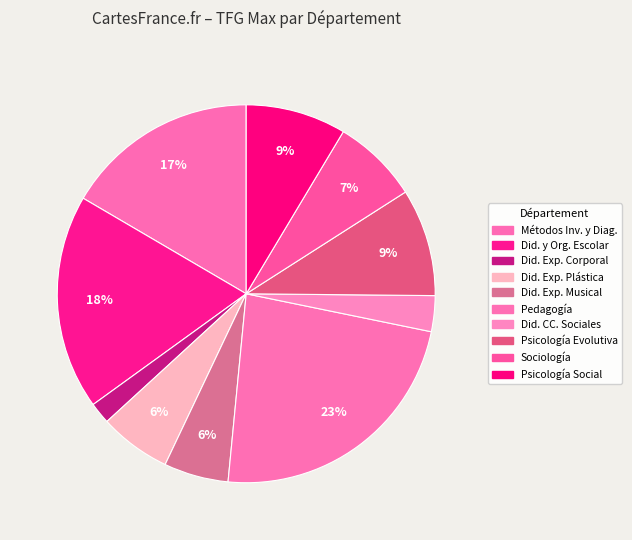

Which slice is the smallest?

Didáctica de la Expresión Corporal